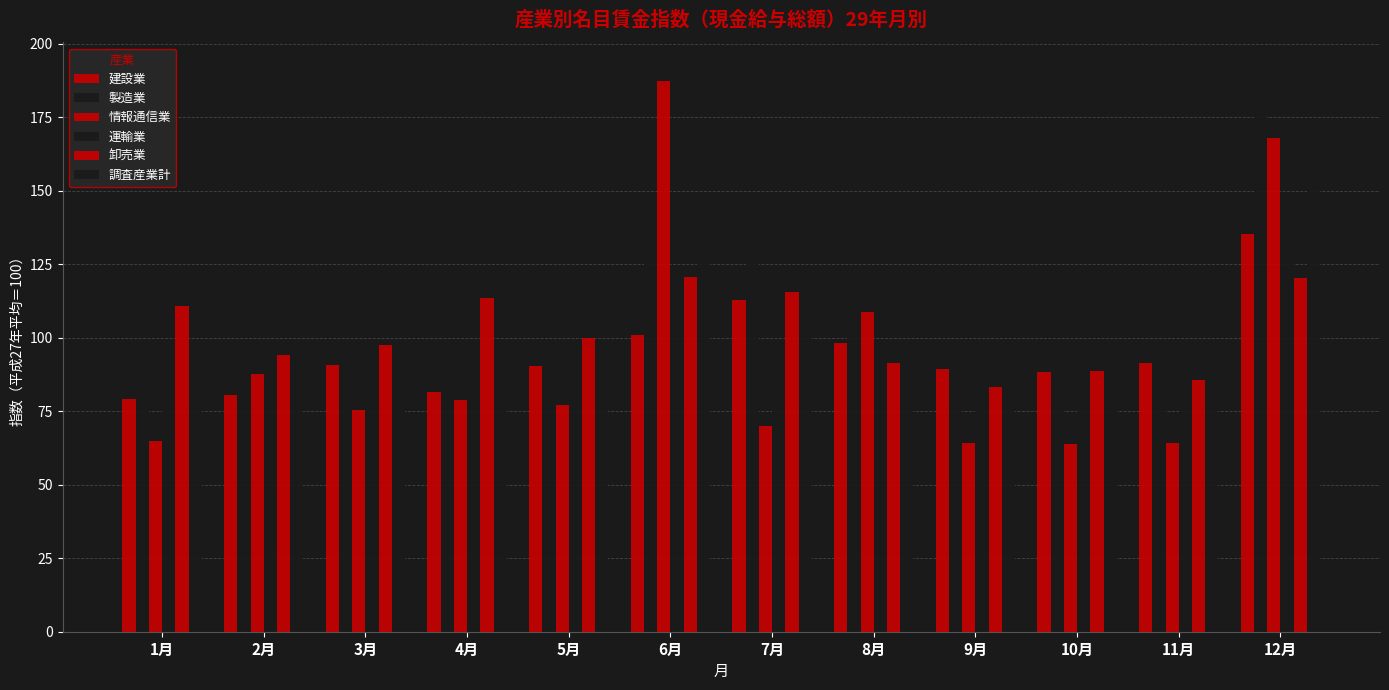

What is the sum of all 調査産業計 values?

1198.1